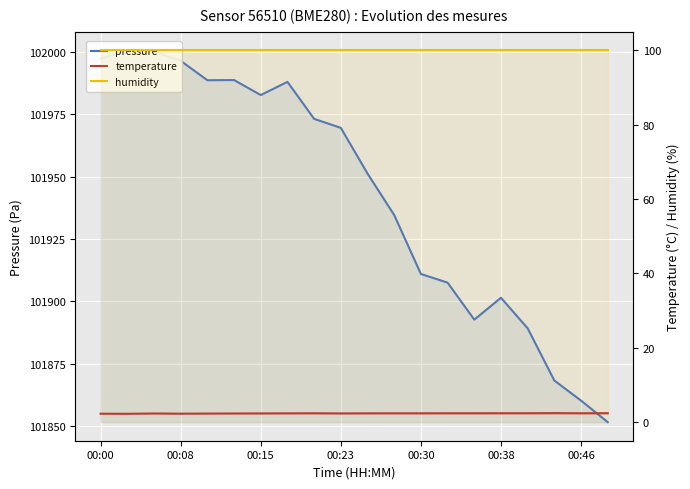

True or false: temperature and humidity cross at least once.

False